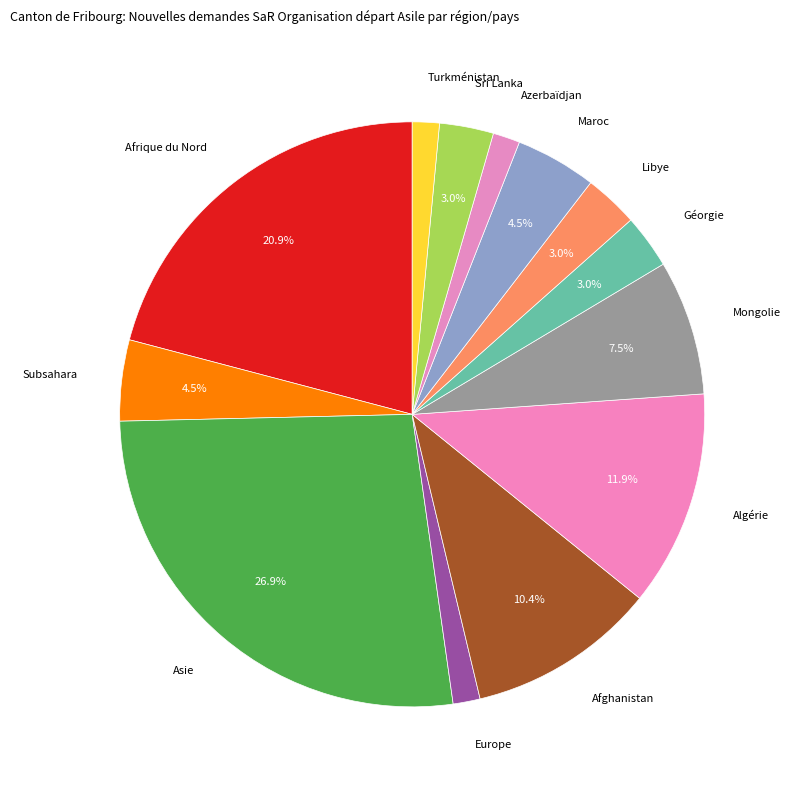

What is the ratio of the value at Subsahara to the value at Afrique du Nord?

0.2